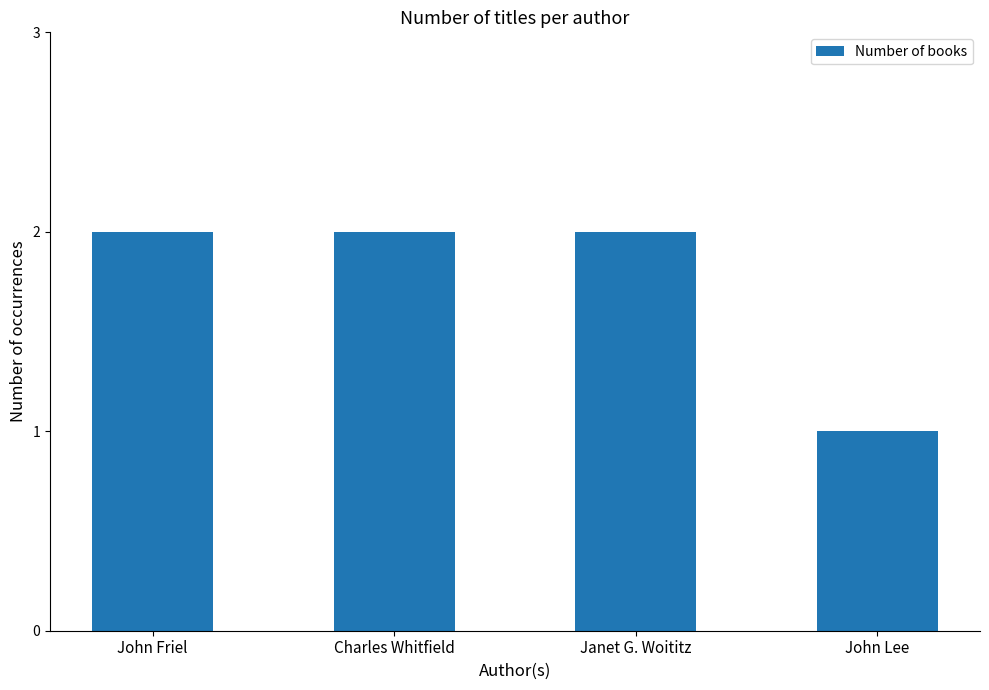

Which label corresponds to the smallest value in the chart?

John Lee